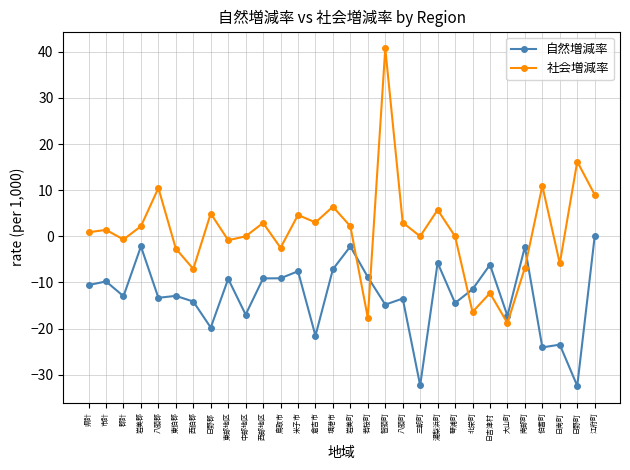

What is the value of the 社会増減率 point at the 30th from the left?

9.0